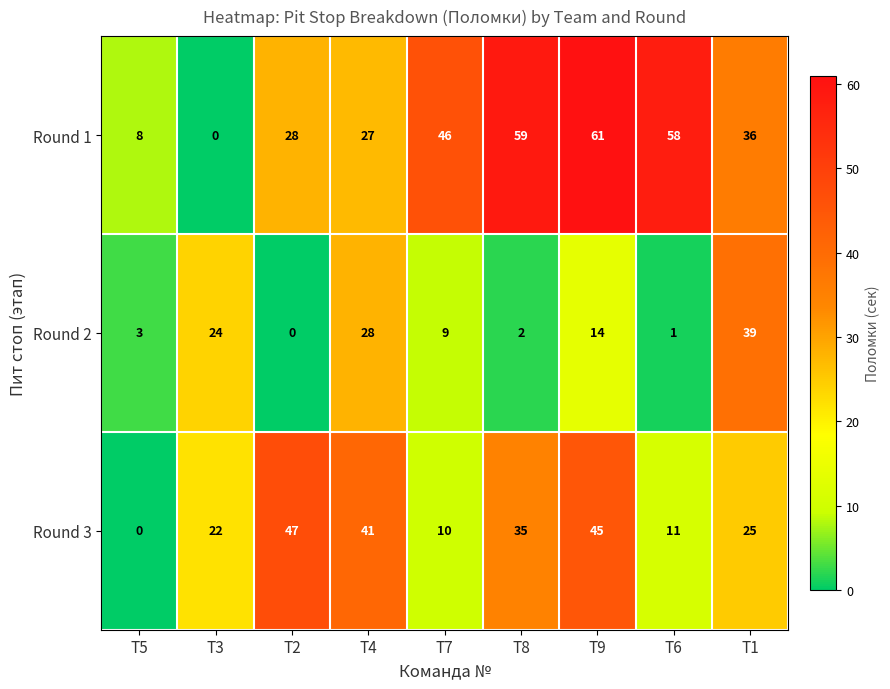

How many series are shown in this chart?

3